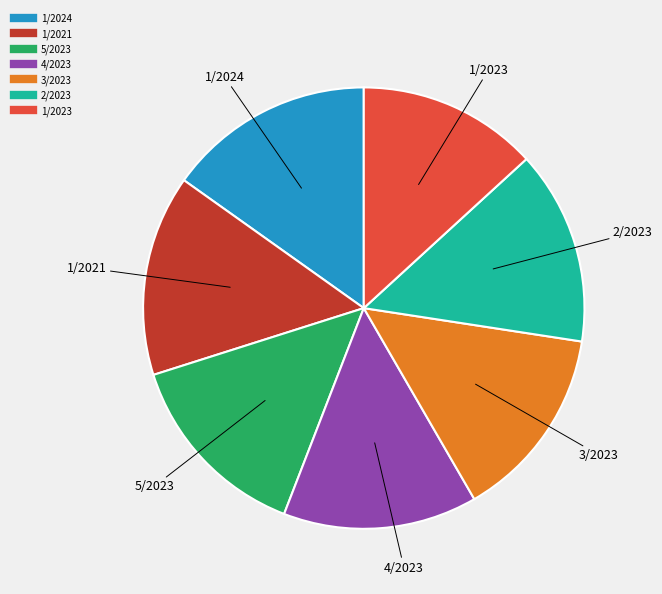

Do 3/2023 and 1/2024 together represent more than half of the pie?

No